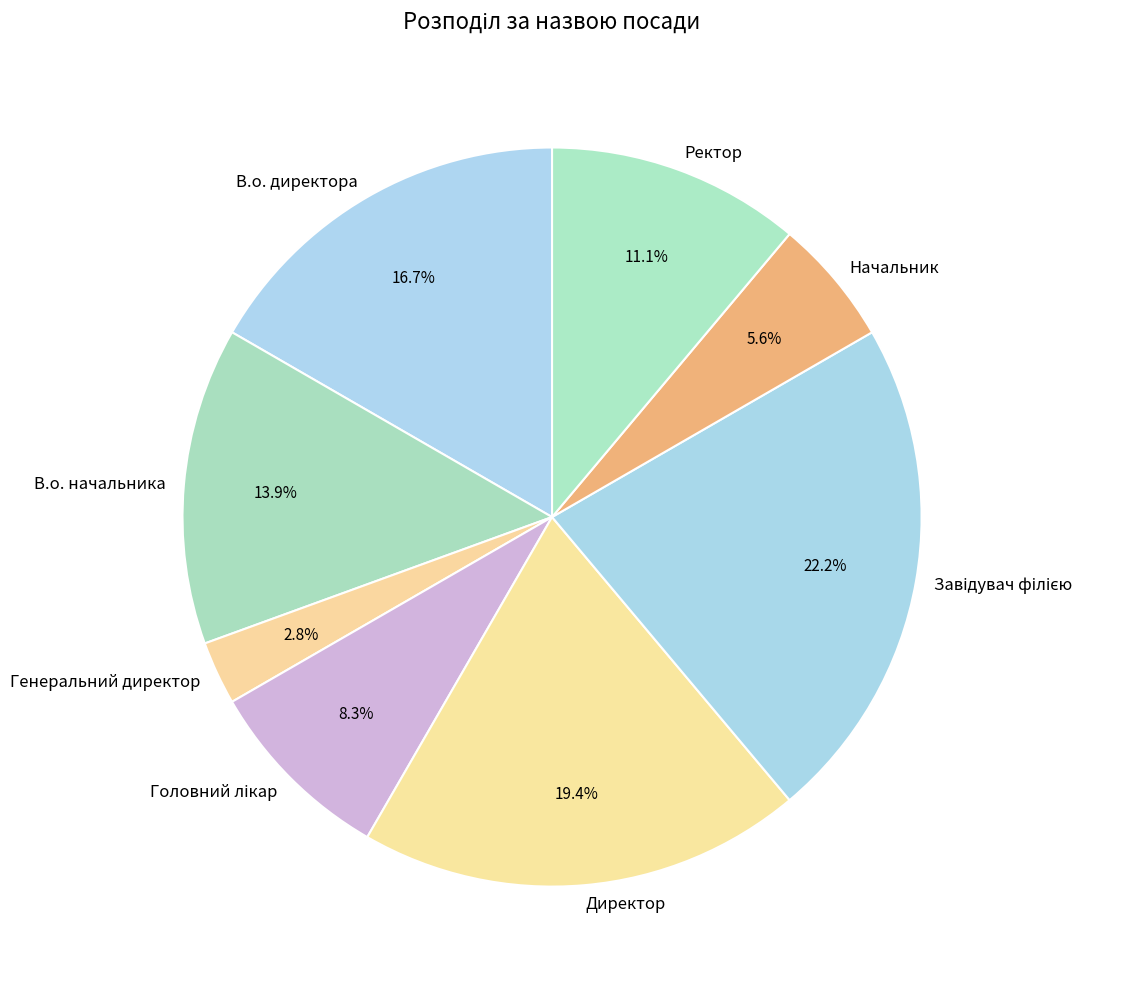

What is the smallest slice in the pie chart?

Генеральний директор